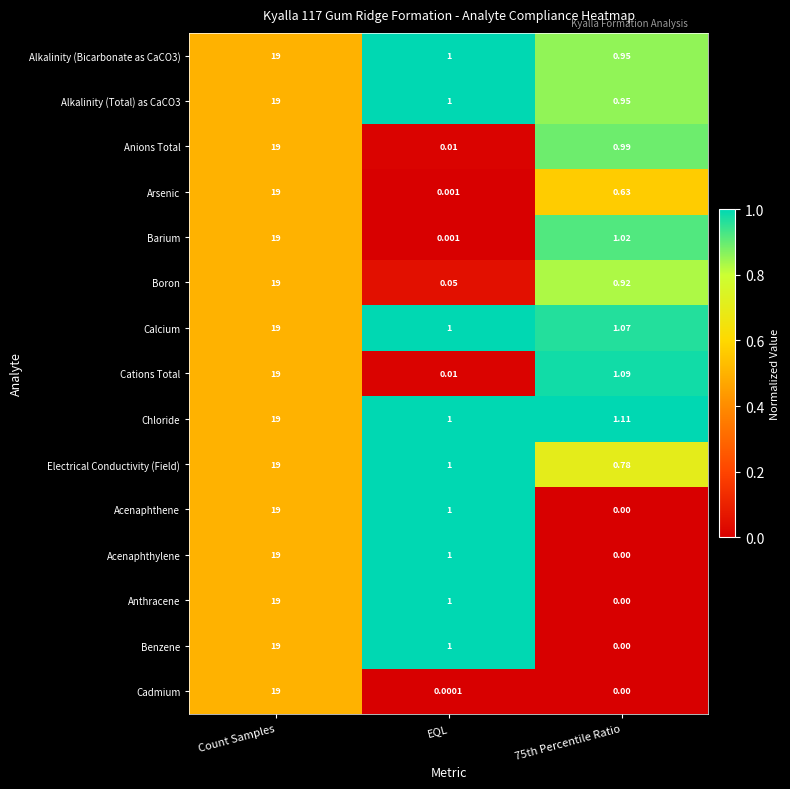

At which category is the sum across all series the highest?

Count Samples